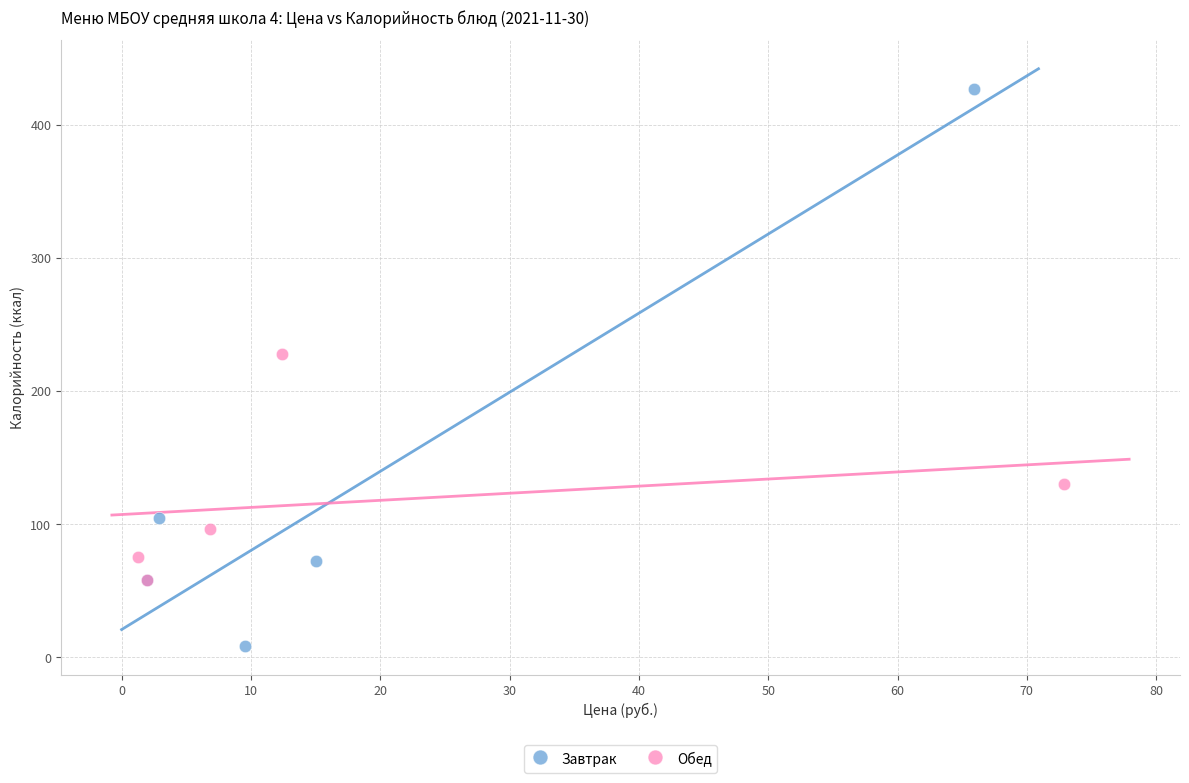

Which series reaches the minimum Y coordinate?

Завтрак